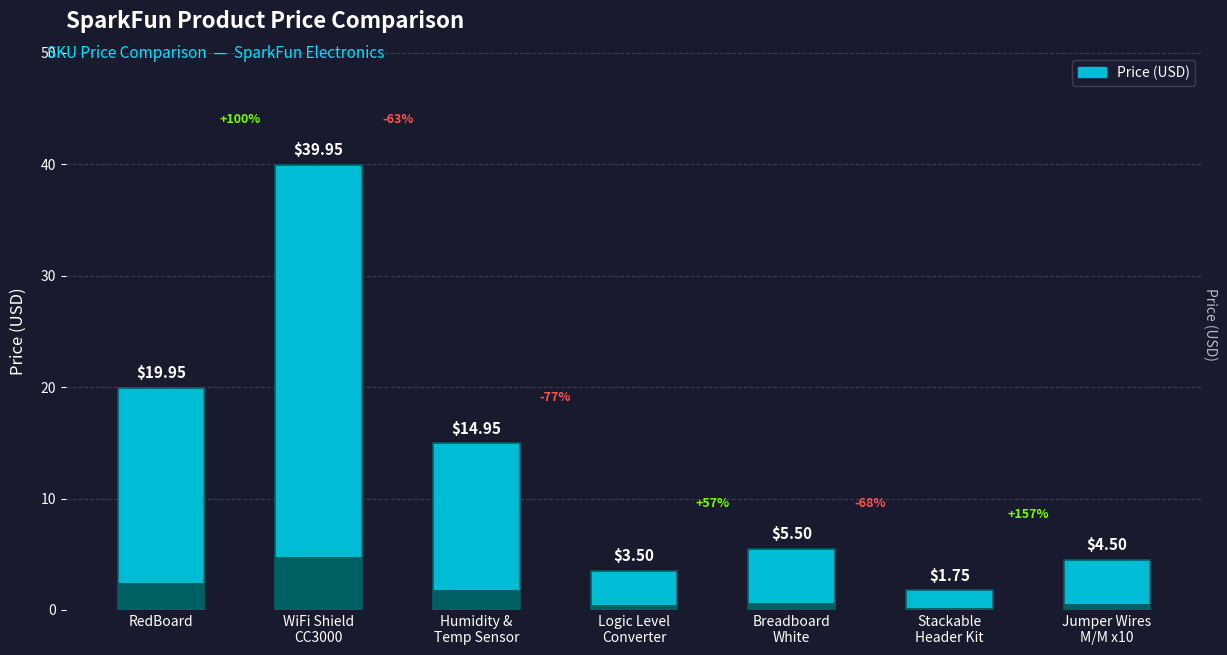

Approximately how many times larger is the value at Breadboard
White compared to WiFi Shield
CC3000?

0.1